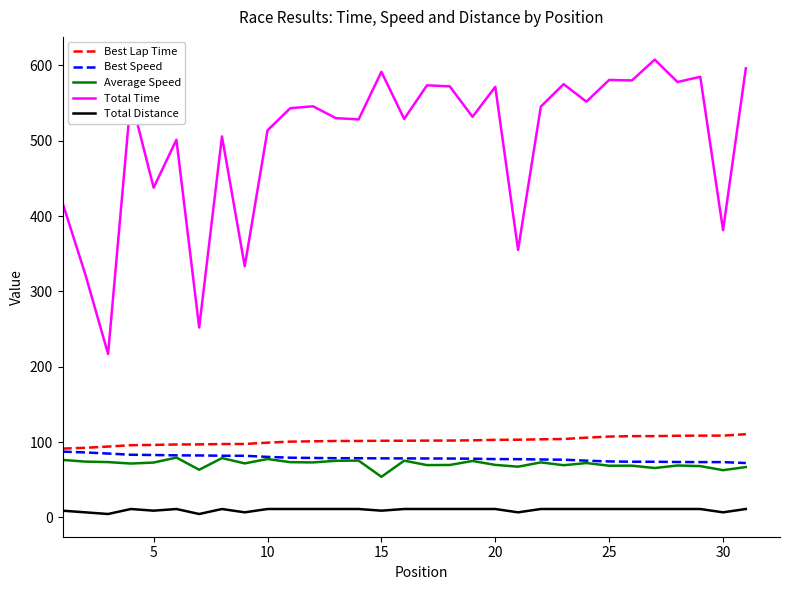

Rank the series by their maximum value, from highest to lowest.

Total Time, Best Lap Time, Best Speed, Average Speed, Total Distance